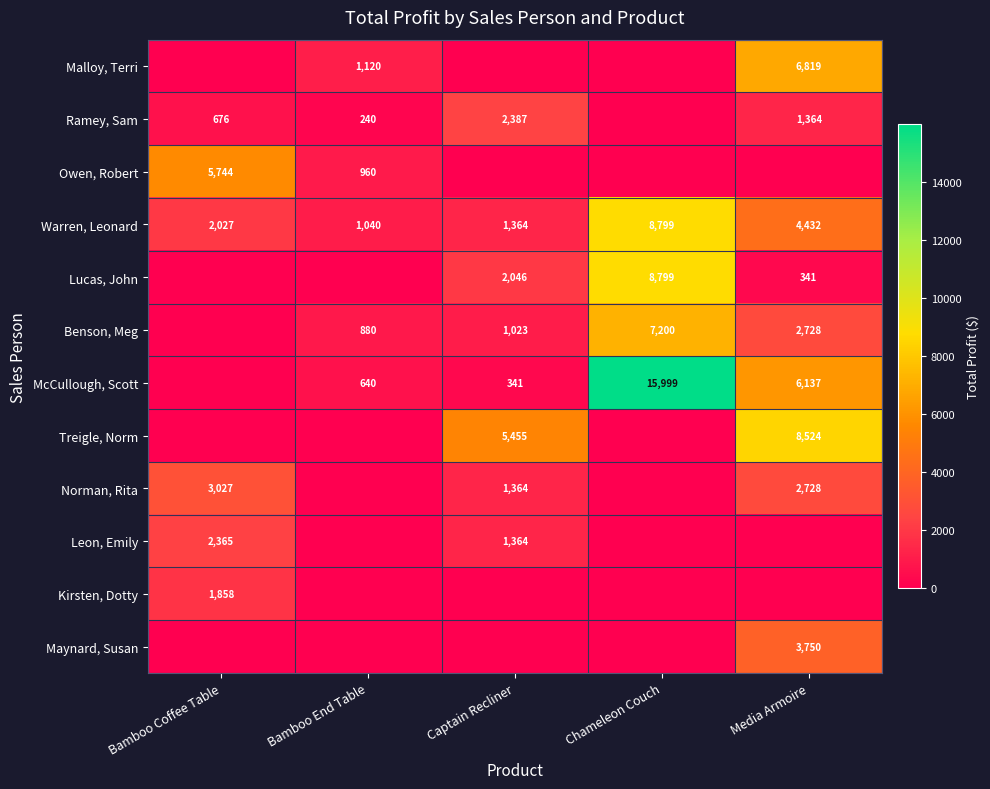

What is the greatest value displayed?

15999.0